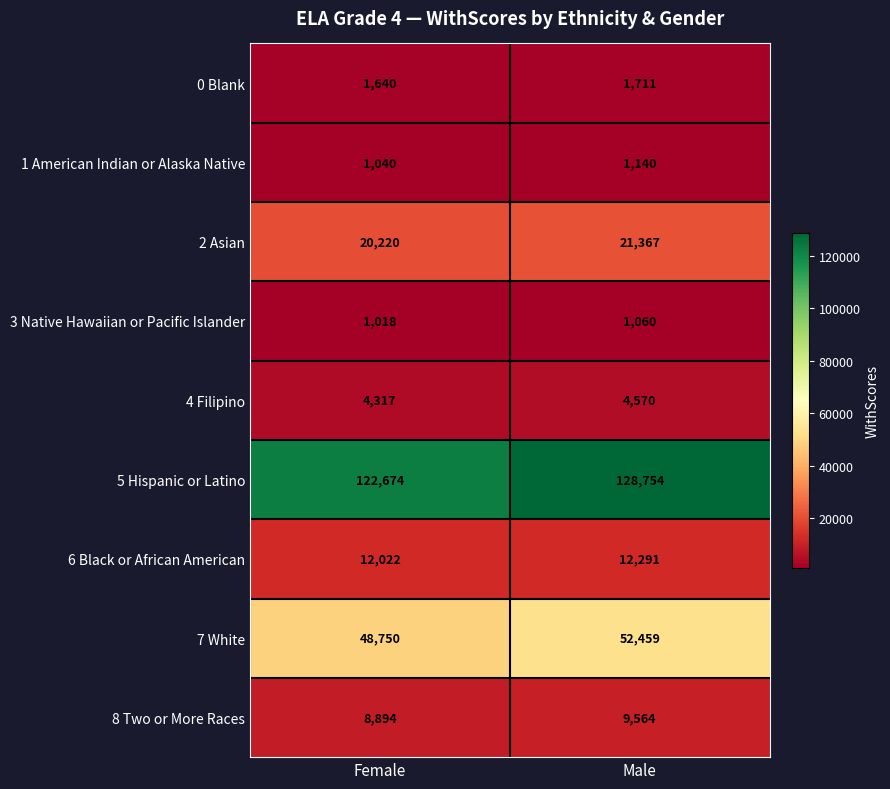

What value does the 7 White series have at Male?

52459